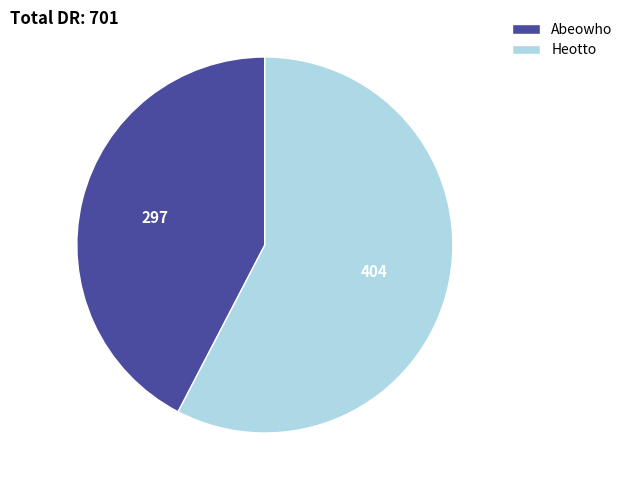

Is it true that Abeowho is 42% of the pie?

True